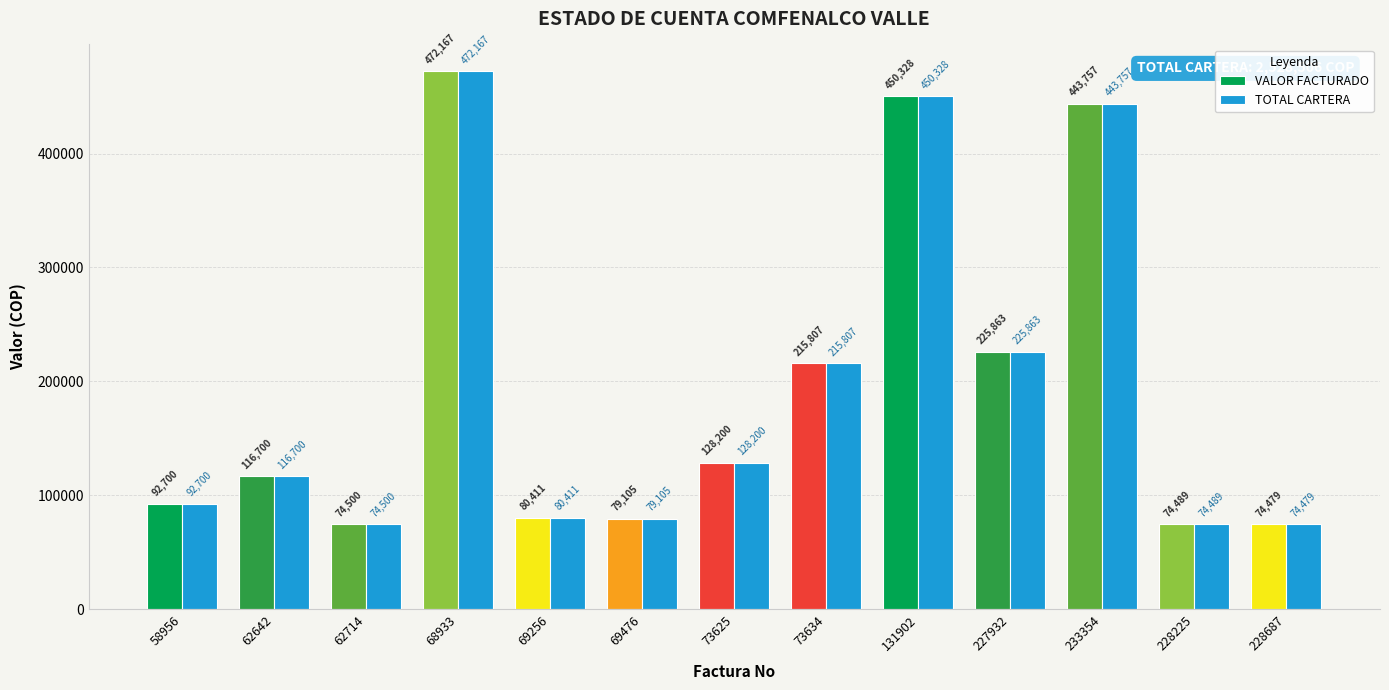

Reading left to right, list all the values displayed in this chart.

VALOR FACTURADO: 92700	116700	74500	472167	80411	79105	128200	215807	450328	225863	443757	74489	74479
TOTAL CARTERA: 92700	116700	74500	472167	80411	79105	128200	215807	450328	225863	443757	74489	74479